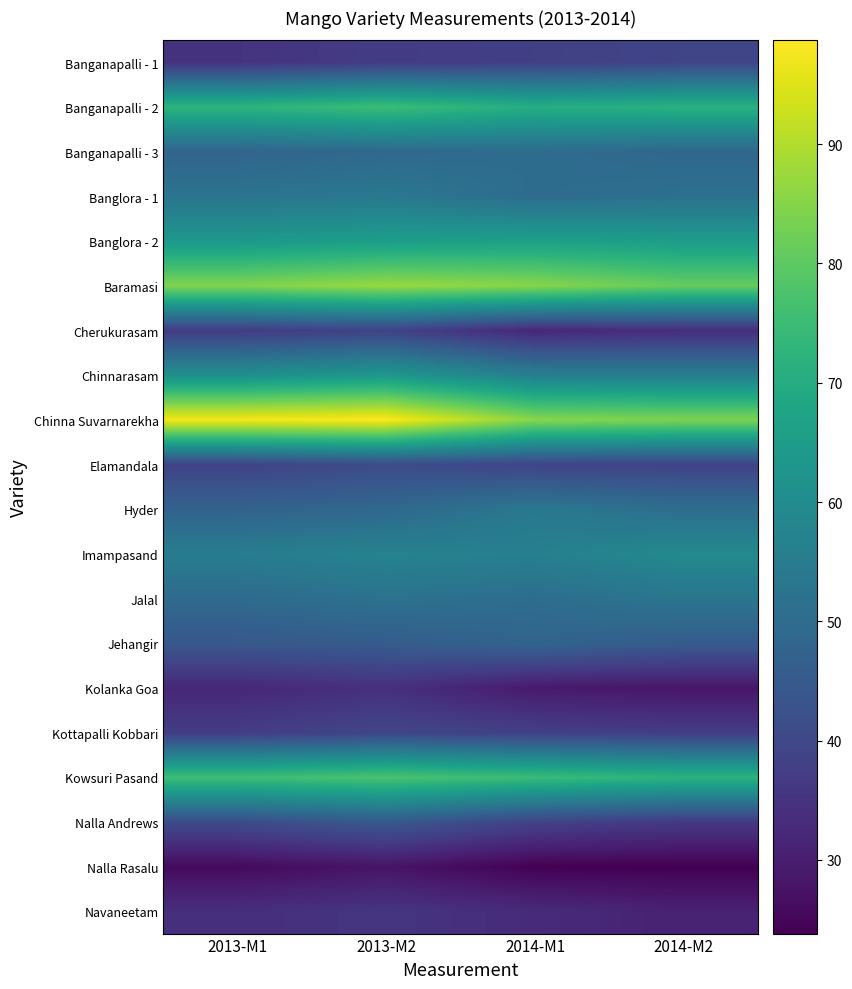

Count the number of data series in this chart.

20